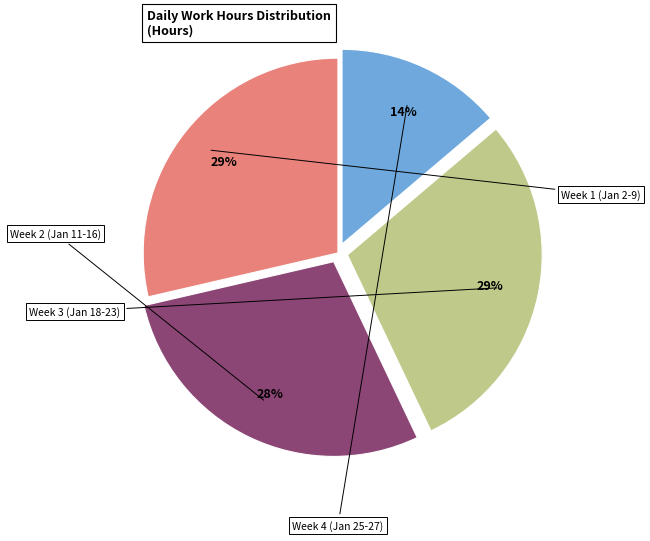

To the nearest percent, what is the difference between the largest and smallest slice percentages?

15%